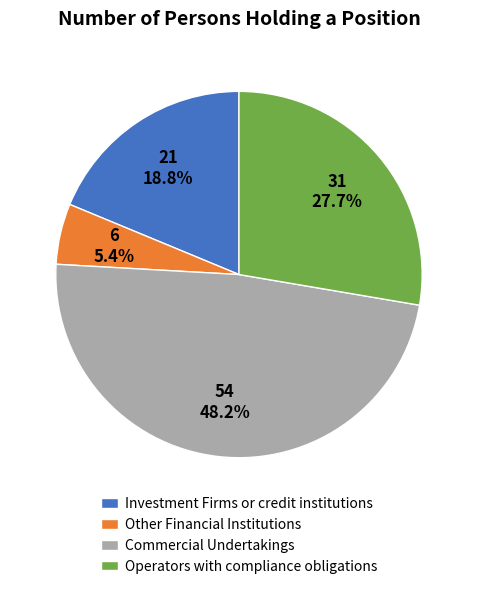

How many slices are in this pie chart?

4